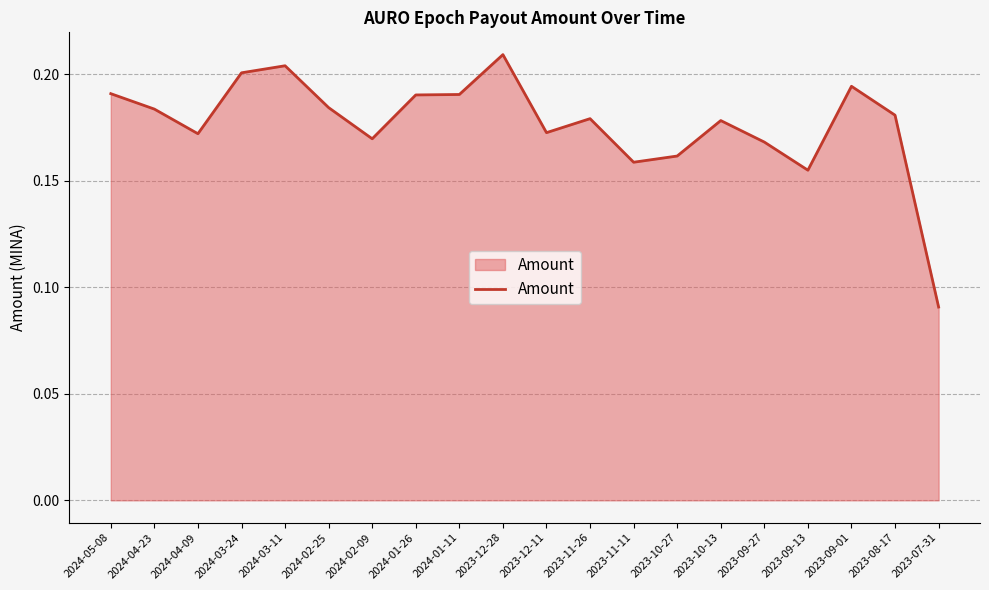

Between 2023-12-11 and 2024-02-25, which is larger?

2024-02-25